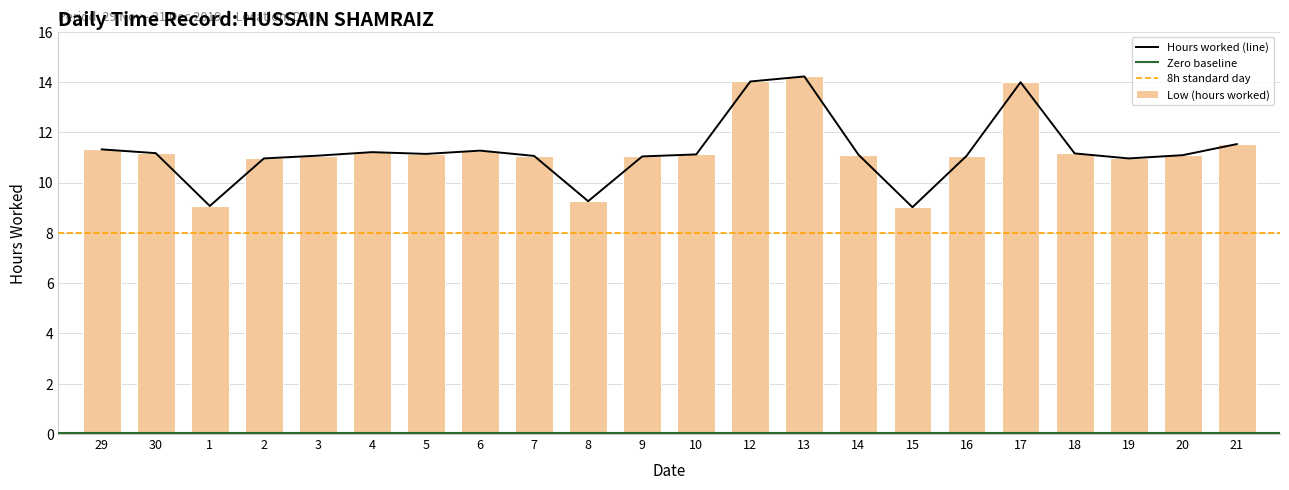

Approximately how many times larger is the value at 4 compared to 2?

1.0